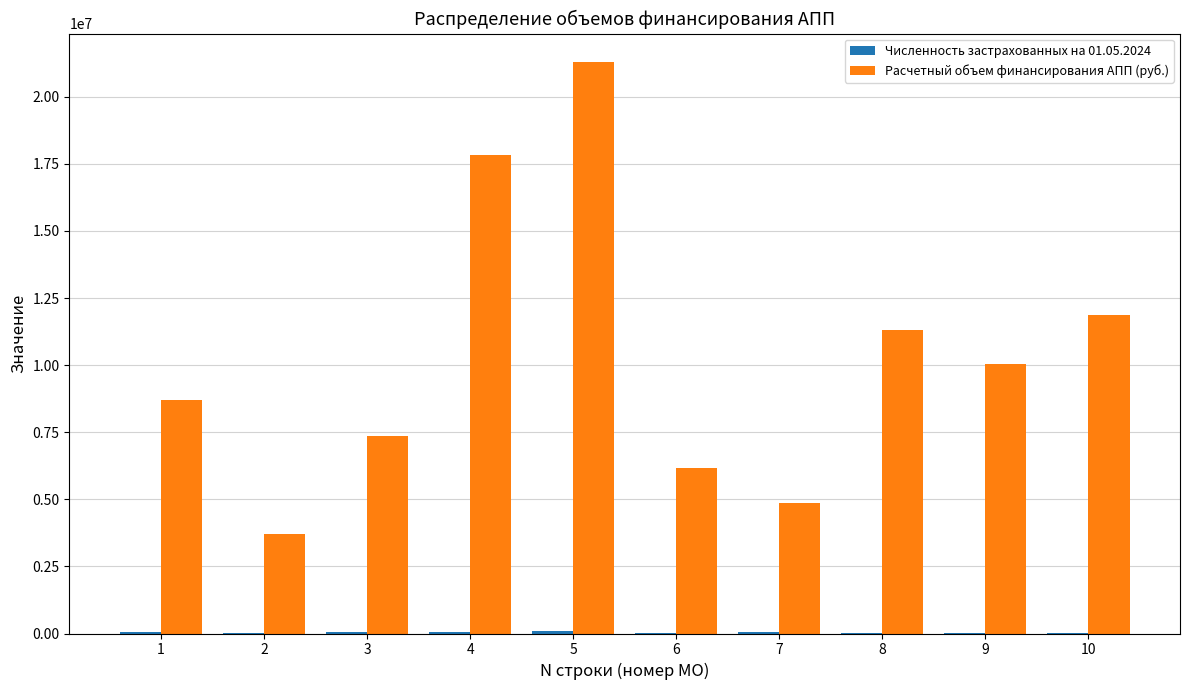

What is the sum of all Расчетный объем финансирования АПП (руб.) values?

103133871.9